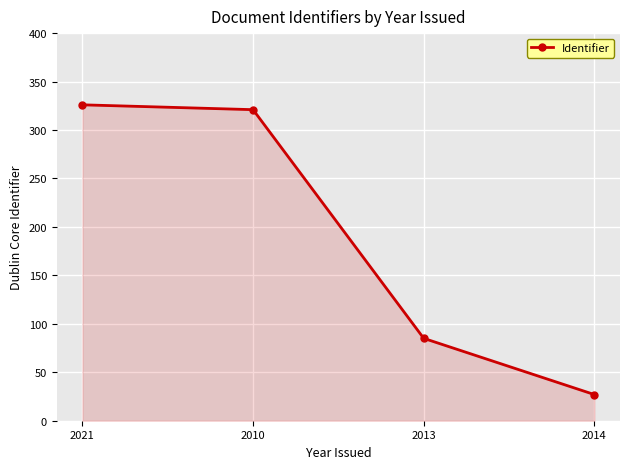

What is the difference between the second highest and second lowest values?

236